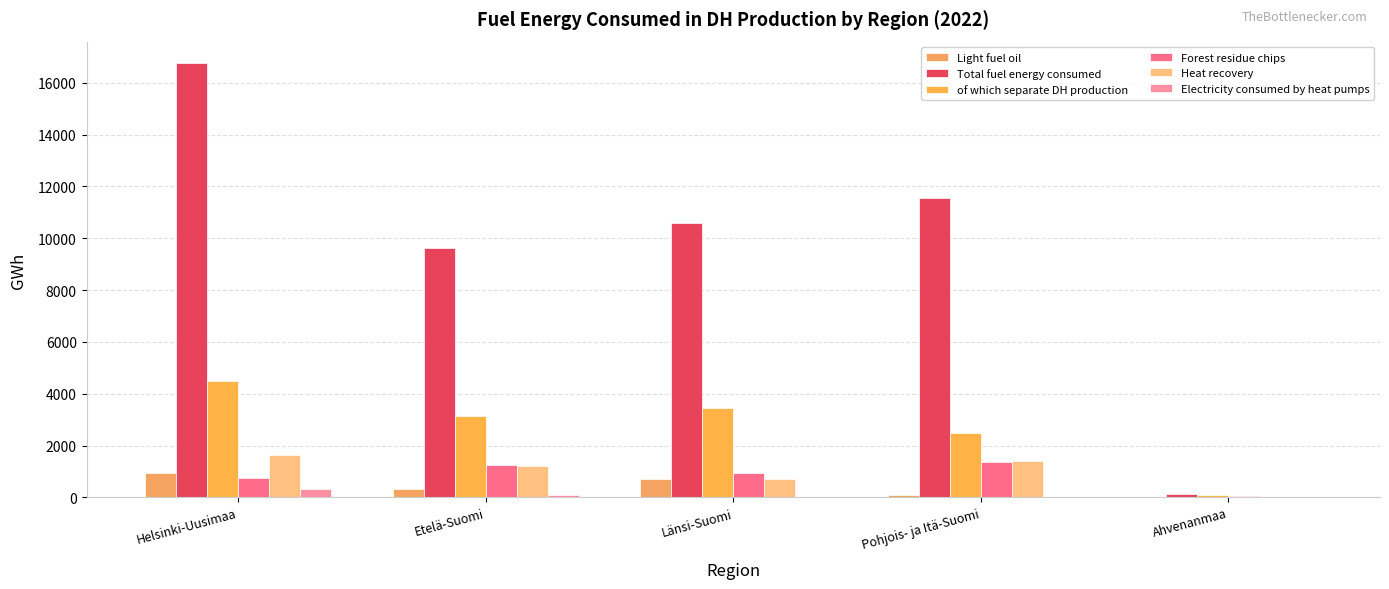

How many categories are shown in the chart?

5